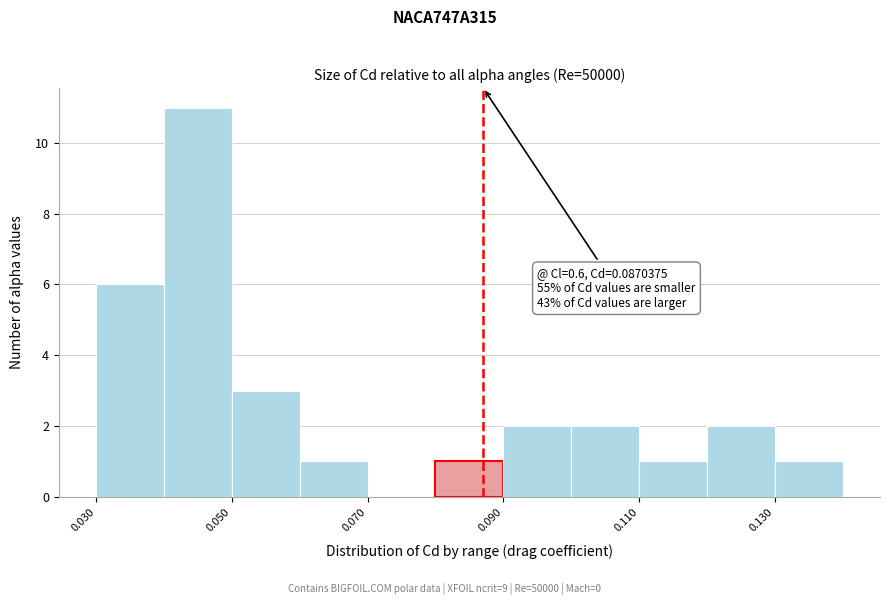

Which range on the x-axis has the tallest bar?

0.04 to 0.05